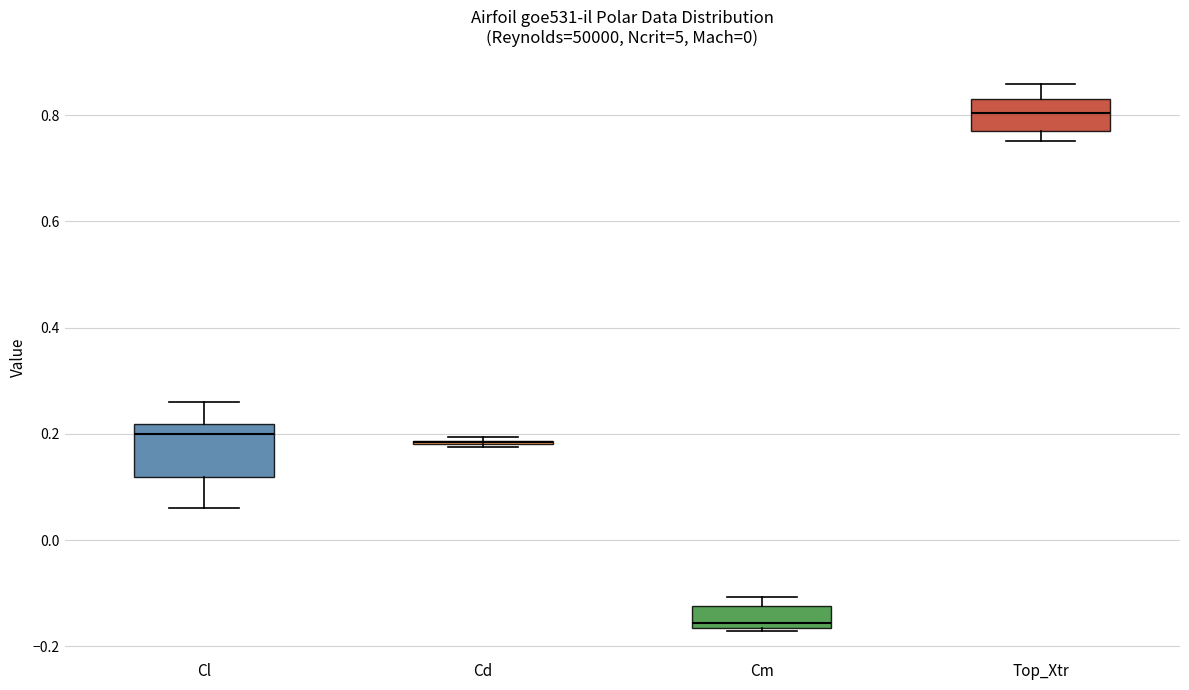

Reading left to right, transcribe this box plot: for each box, give where its median line is, the range the box spans, and where its two whiskers end, as read against the y-axis. The values are not printed on the chart, so give them approximately, as read against the axis.

Cl: median 0.20, box 0.12 to 0.22, whiskers 0.06 to 0.26
Cd: box collapsed to a line at 0.18, whiskers 0.18 to 0.20
Cm: median -0.16 (just above the box's lower edge), box -0.16 to -0.12, whiskers -0.18 to -0.10
Top_Xtr: median 0.80, box 0.78 to 0.82, whiskers 0.76 to 0.86